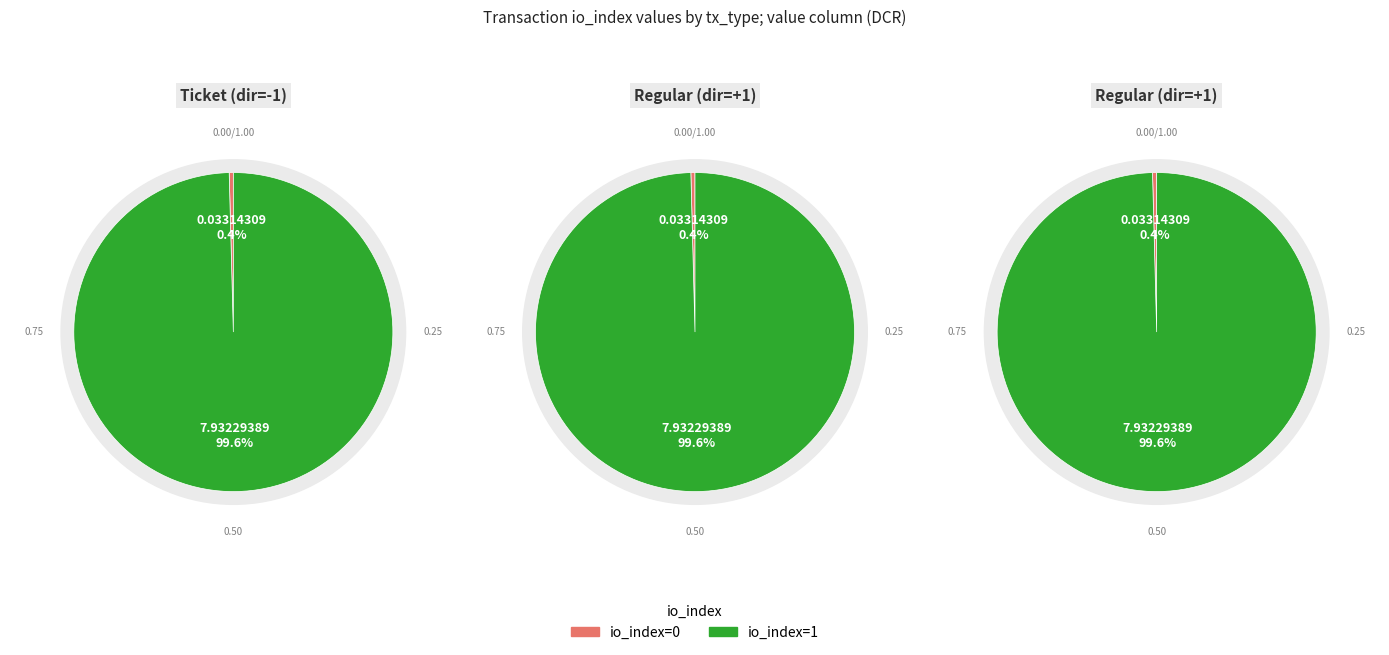

Is it true that io_index=1 is 87% of the pie?

False